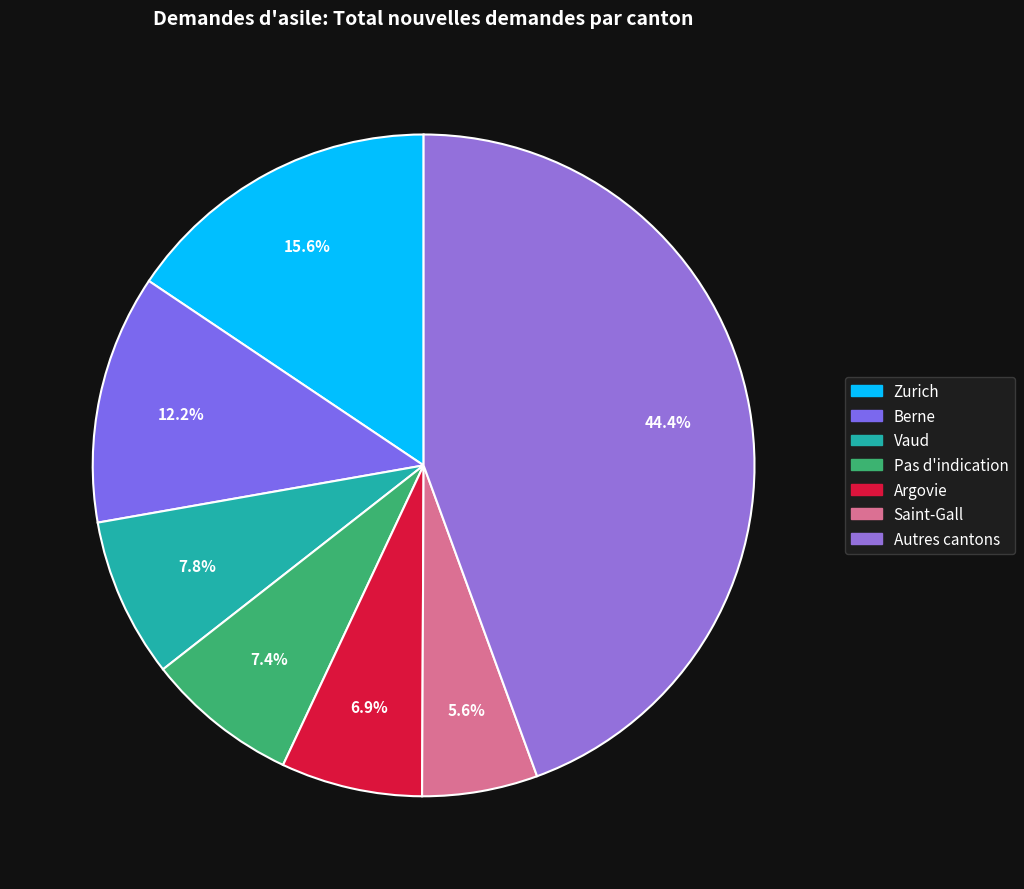

Count the number of slices in the pie.

7